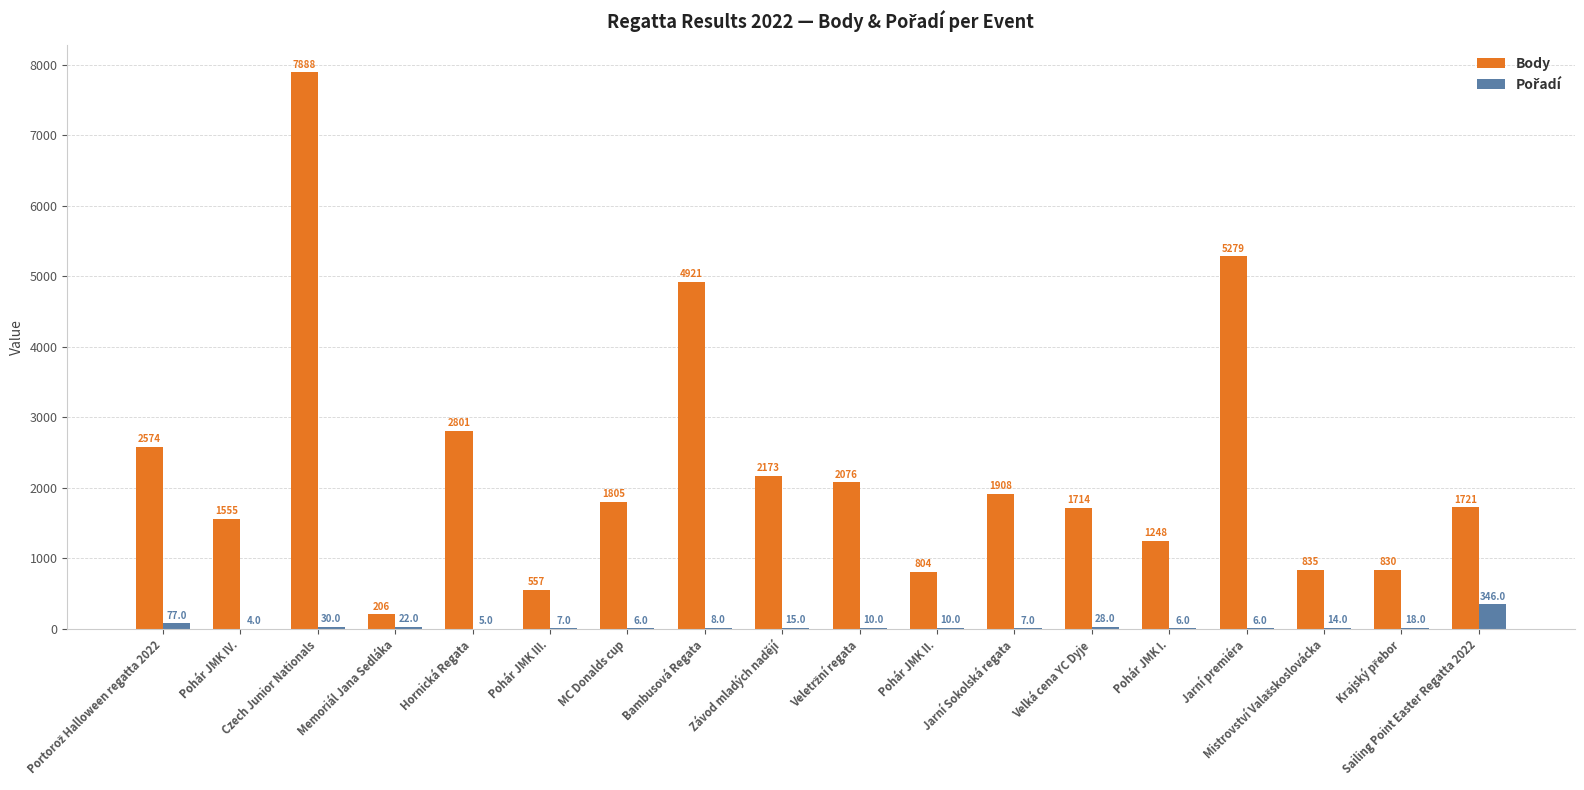

What is the maximum value for Body?

7888